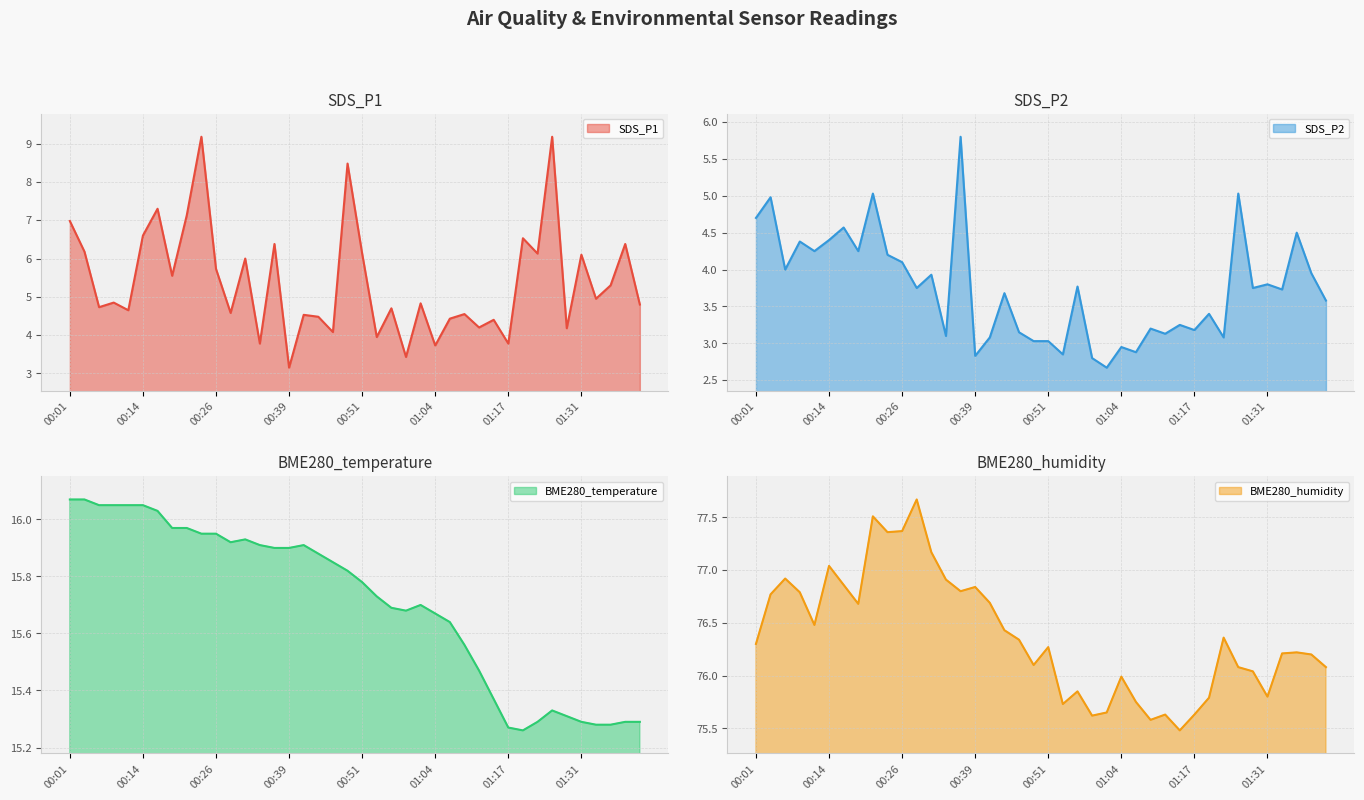

What is the value of the BME280_temperature point at the 2nd from the left?

16.1